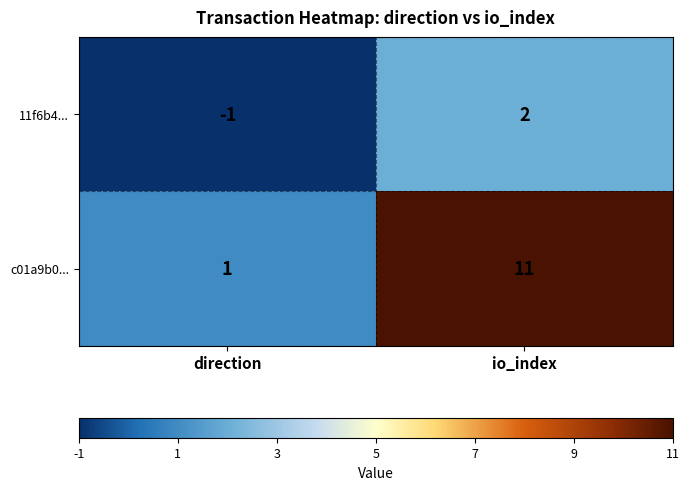

Where is c01a9b0... nearest to the value 6?

direction